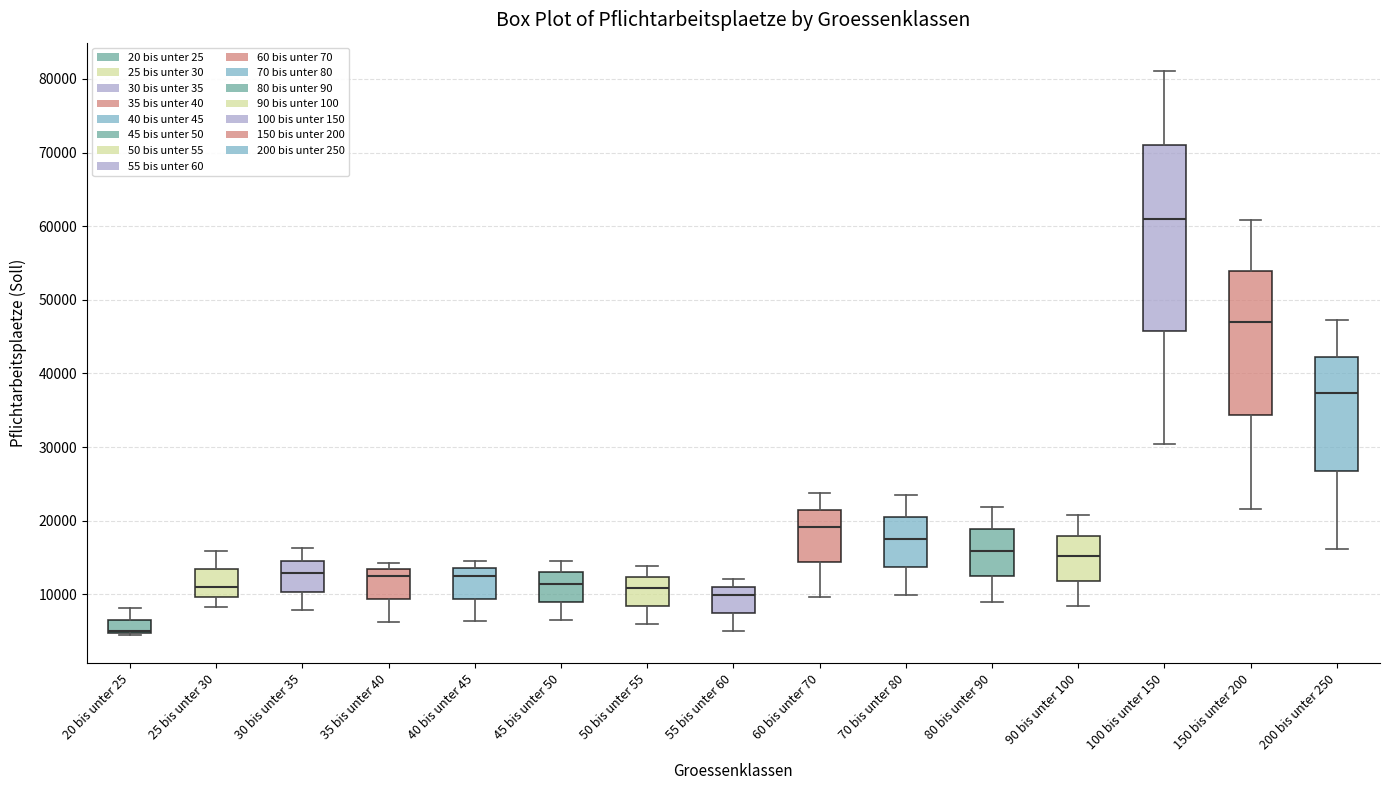

Where does the lower whisker of the box for 45 bis unter 50 end on the y-axis? The values are not printed on the chart, so give them approximately, as read against the axis.

6000